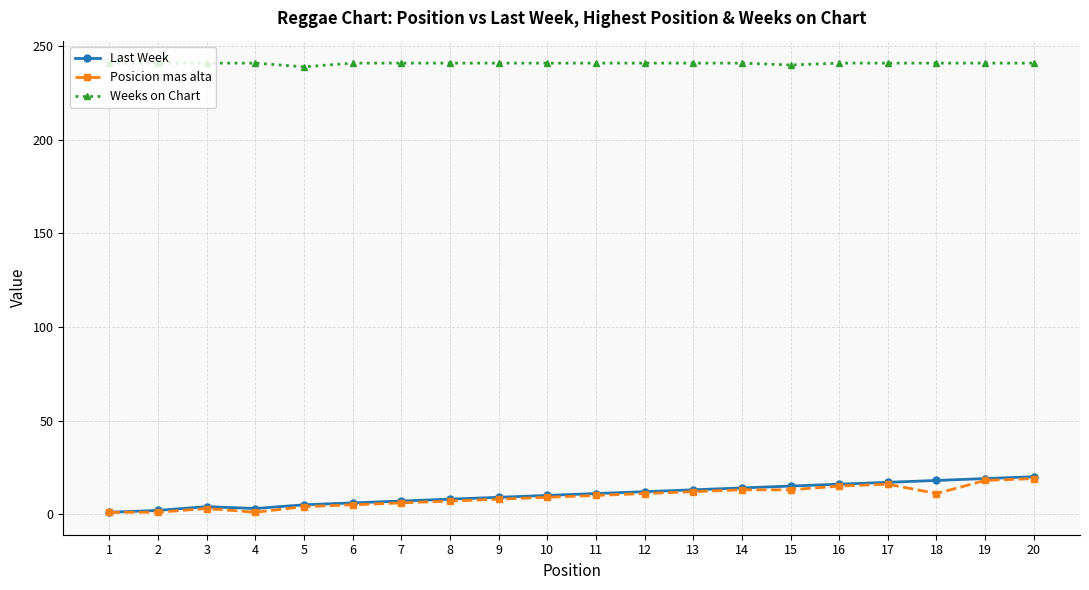

The Posicion mas alta series shows 5 at 6. True or false?

True